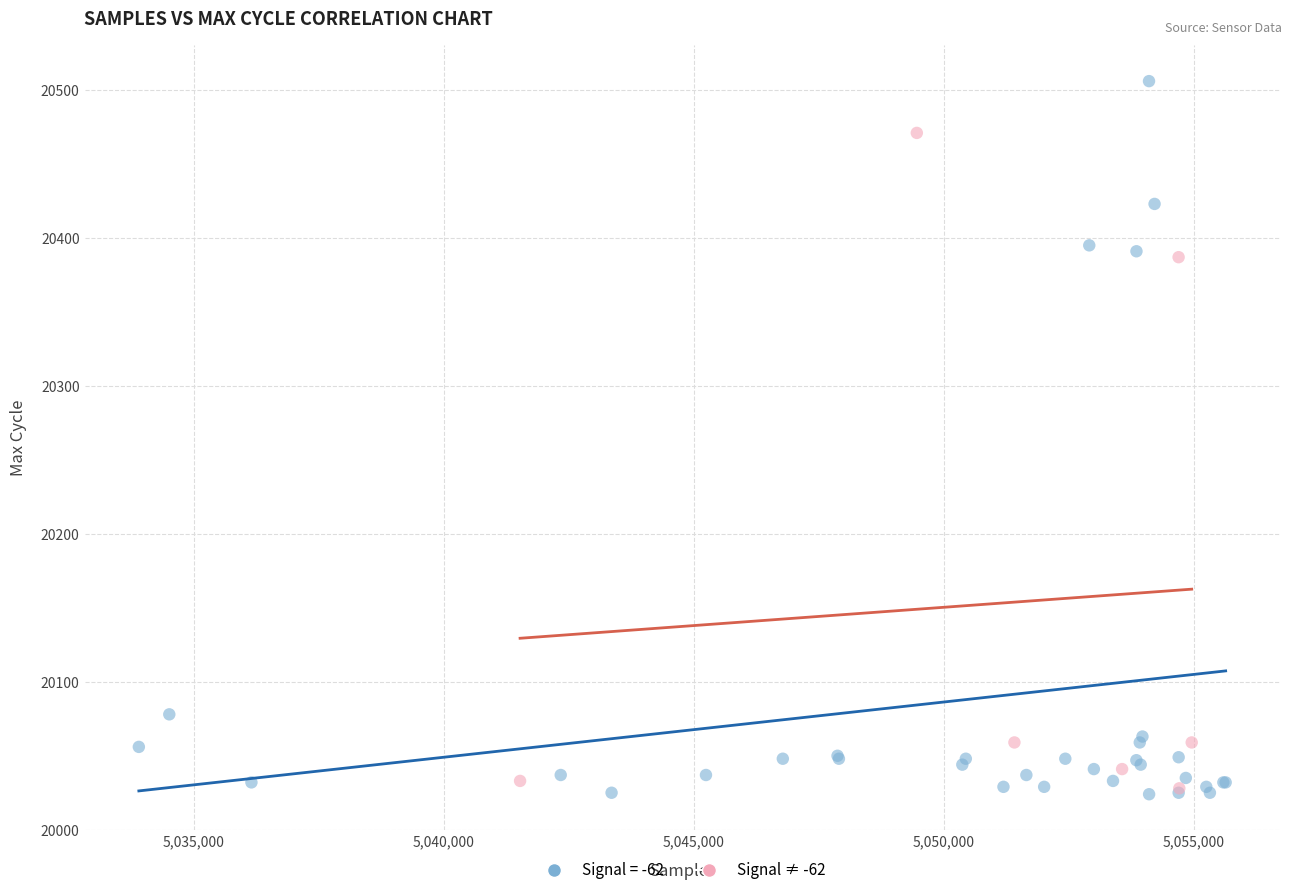

Which series contains the highest Y value?

Signal = -62